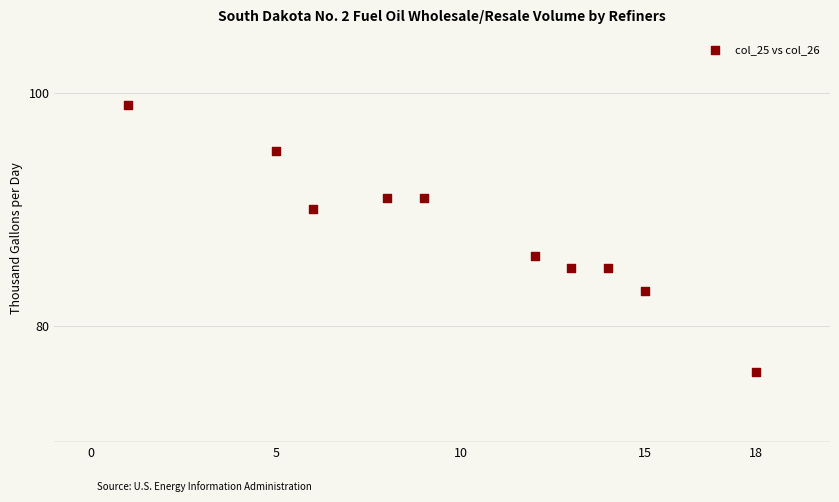

What Y value in the scatter plot is closest to 87?

86